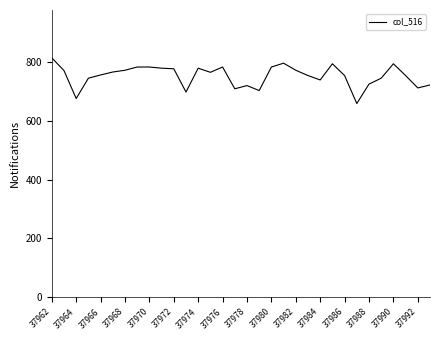

What is the greatest value displayed?

813